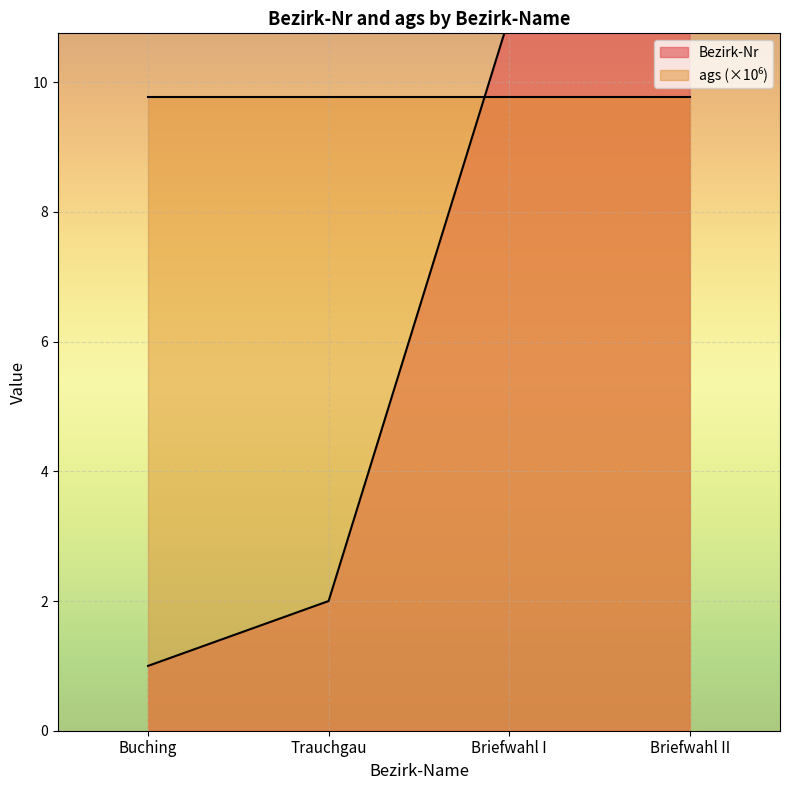

List the labels in order of value, largest first.

Briefwahl II, Briefwahl I, Trauchgau, Buching